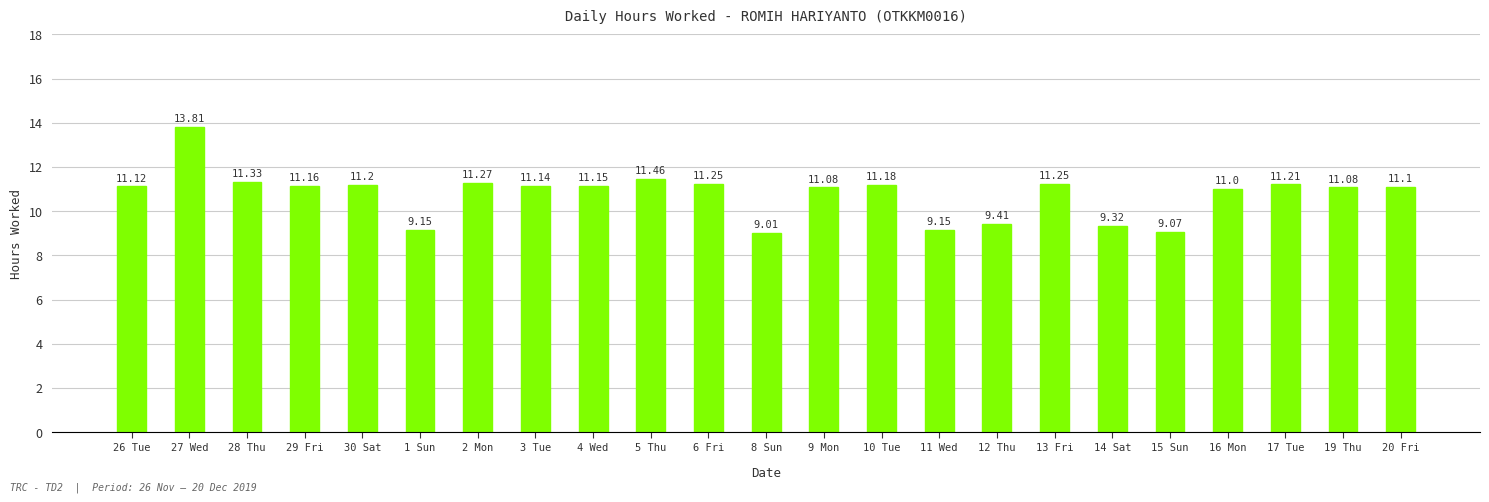

Between 15 Sun and 9 Mon, which is larger?

9 Mon